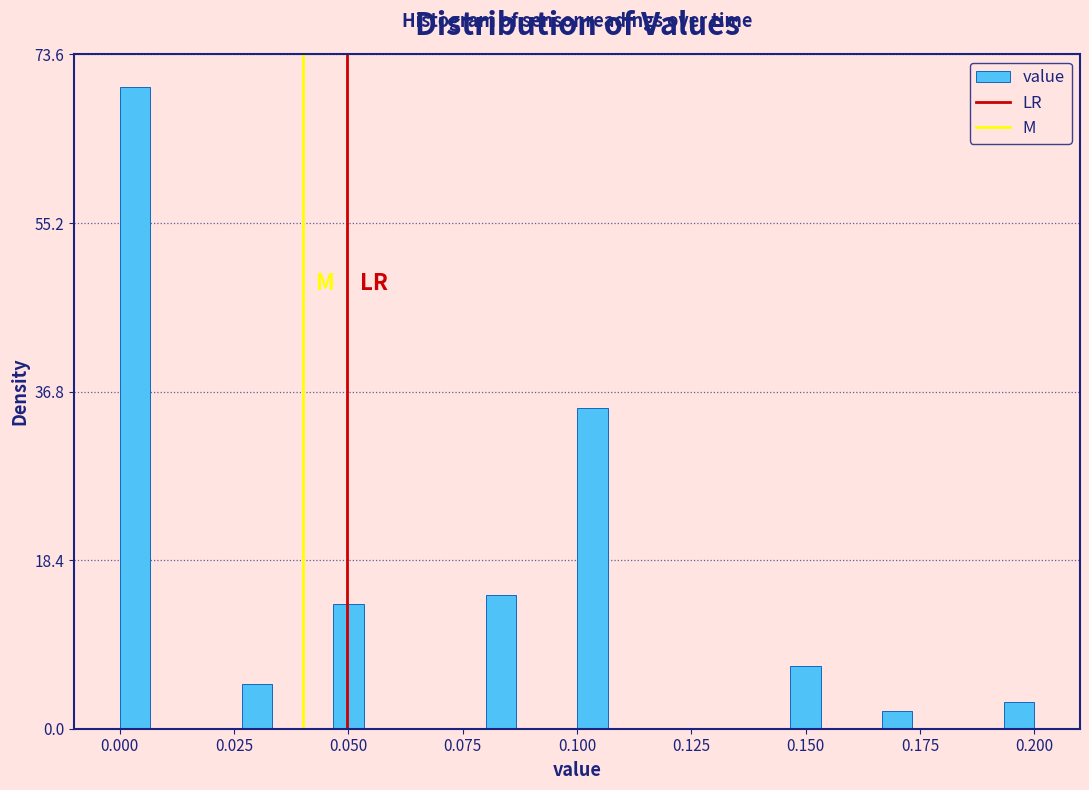

Around what value on the x-axis is the tallest bar? Give the approximate position of its centre, as read against the axis.

0.005